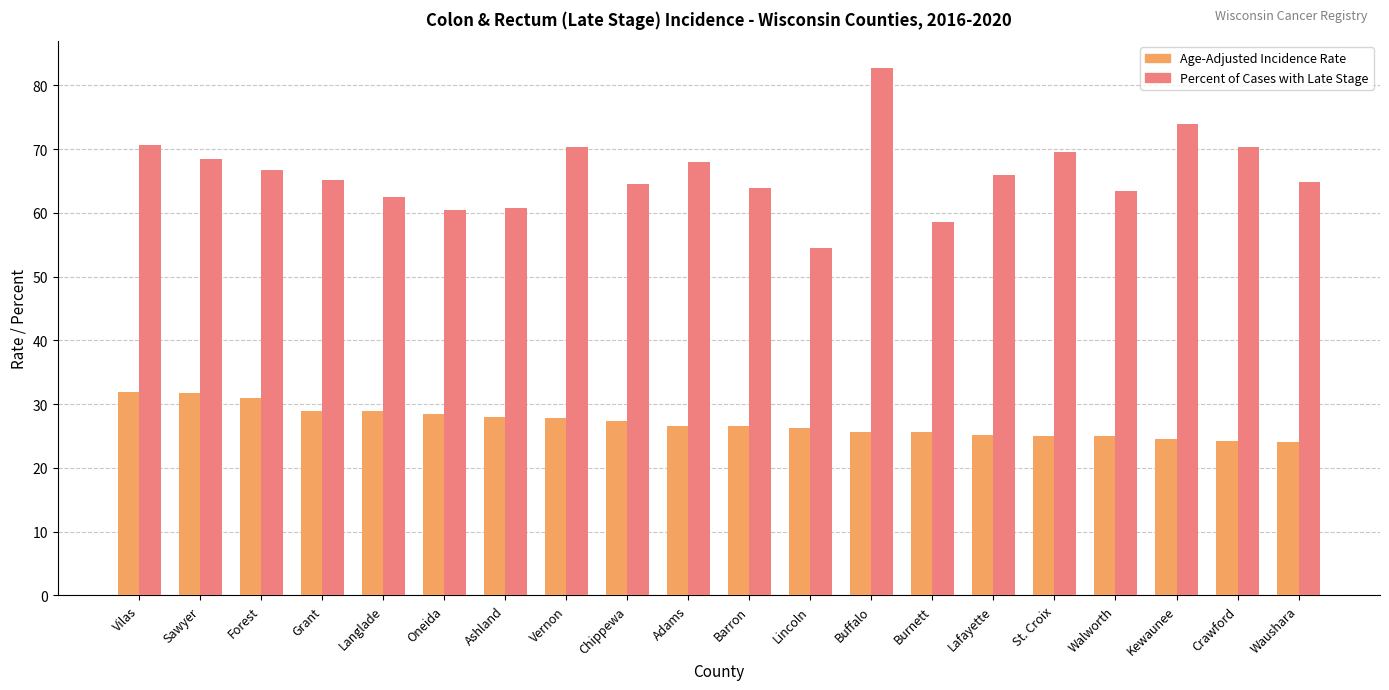

What is the highest value of the Age-Adjusted Incidence Rate series?

31.9